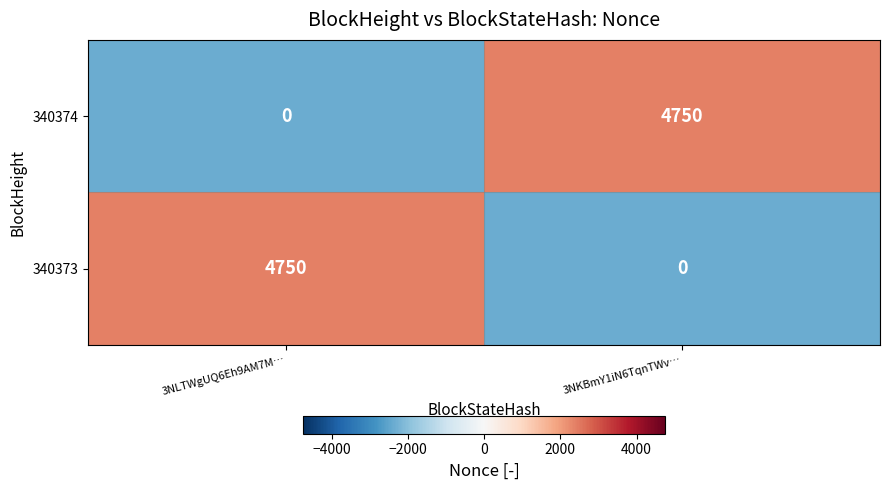

How many categories are shown in the chart?

2